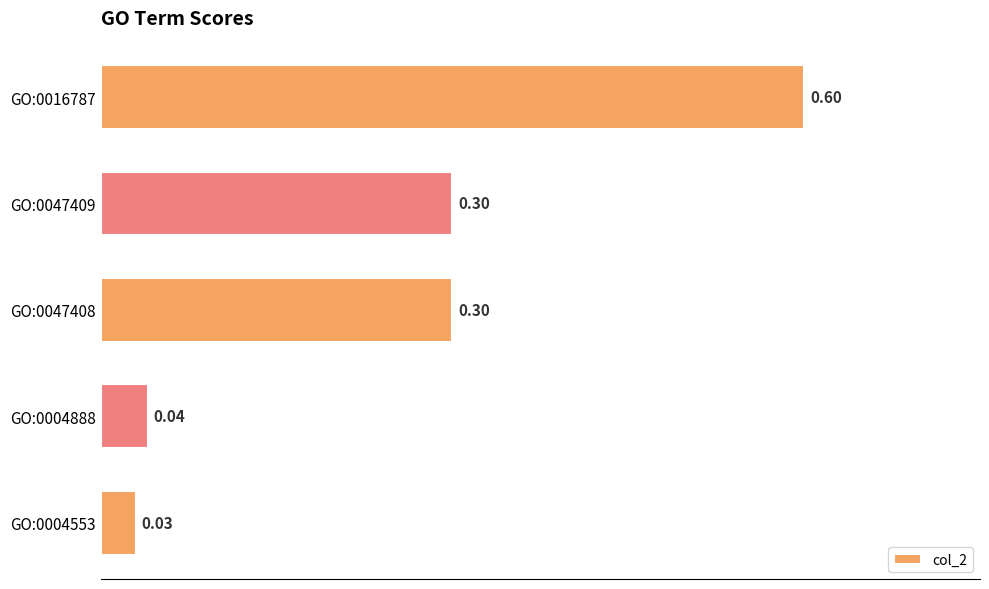

Which has a higher value, GO:0004553 or GO:0004888?

GO:0004888